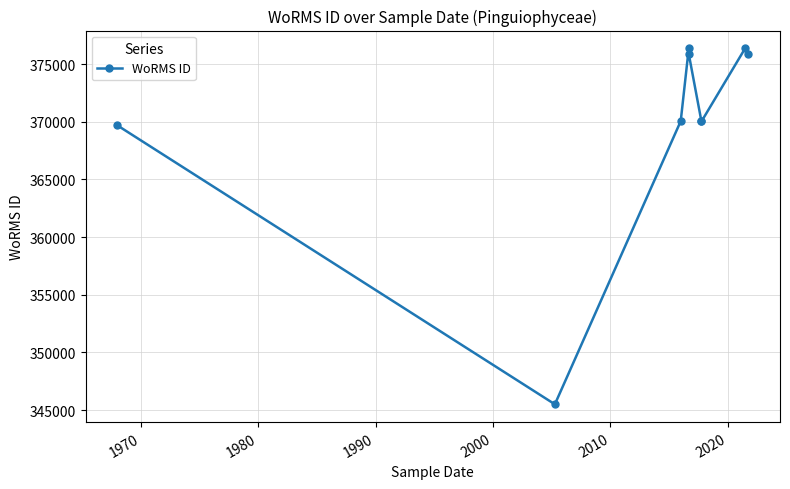

Reading left to right, list all the values displayed in this chart.

369688	345510	370050	376357	375874	370019	370019	376357	375874